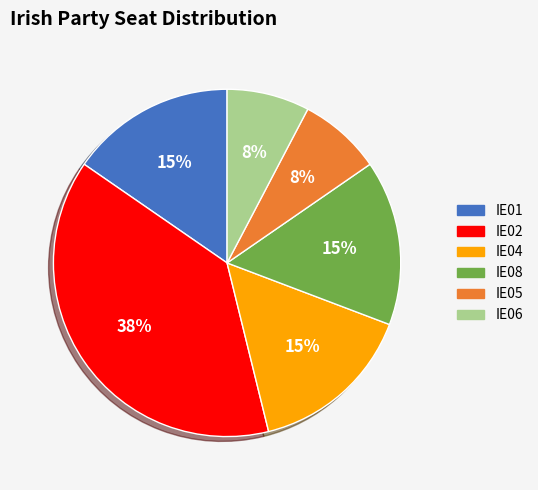

Approximately how many times larger is the value at IE01 compared to IE04?

1.0